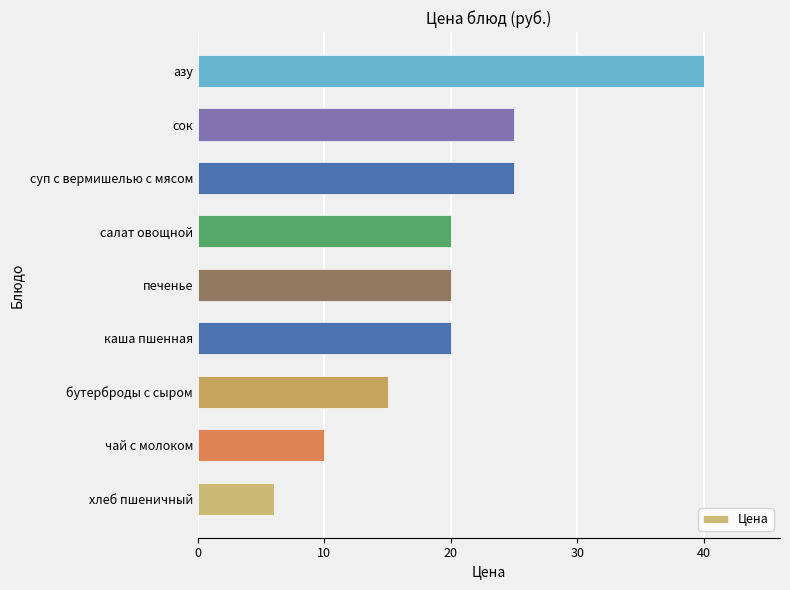

What is the maximum value shown in the chart?

40